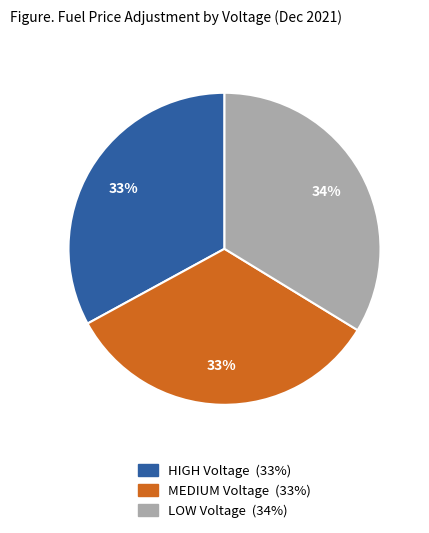

Approximately how many times larger is the value at LOW compared to MEDIUM?

1.0